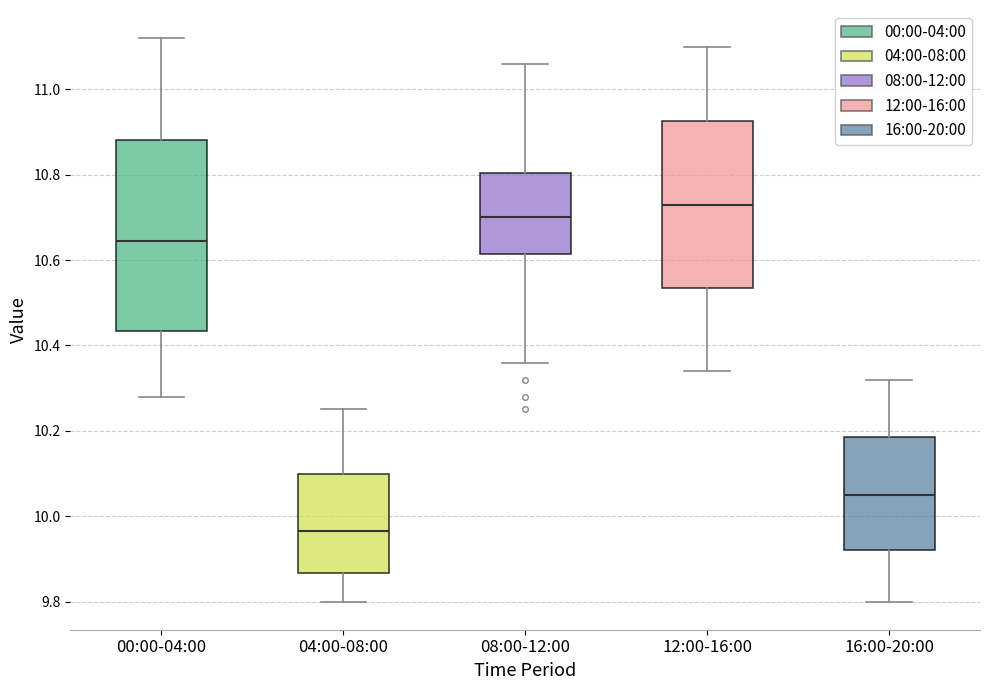

Reading left to right, transcribe this box plot: for each box, give where its median line is, the range the box spans, and where its two whiskers end, as read against the y-axis. The values are not printed on the chart, so give them approximately, as read against the axis.

00:00-04:00: median 10.64, box 10.44 to 10.88, whiskers 10.28 to 11.12
04:00-08:00: median 9.96, box 9.86 to 10.10, whiskers 9.80 to 10.26
08:00-12:00: median 10.70, box 10.62 to 10.80, whiskers 10.36 to 11.06
12:00-16:00: median 10.74, box 10.54 to 10.92, whiskers 10.34 to 11.10
16:00-20:00: median 10.06, box 9.92 to 10.18, whiskers 9.80 to 10.32